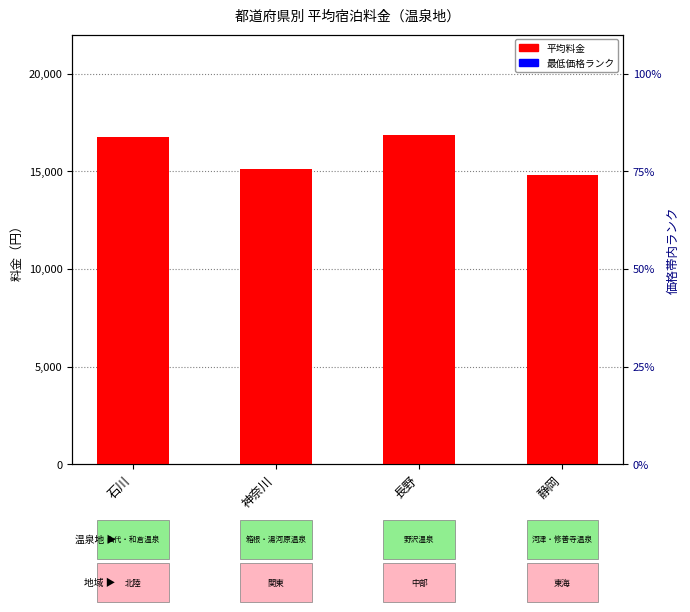

What is the sum of all 平均料金（税別） values?

63525.0